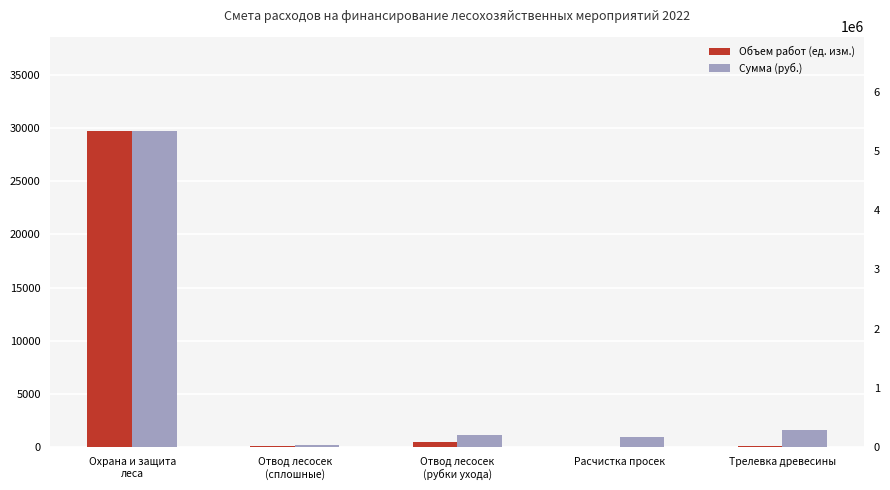

Rank the series at Отвод лесосек
(рубки ухода) from highest to lowest value.

Сумма (руб.), Объем работ (ед. изм.)